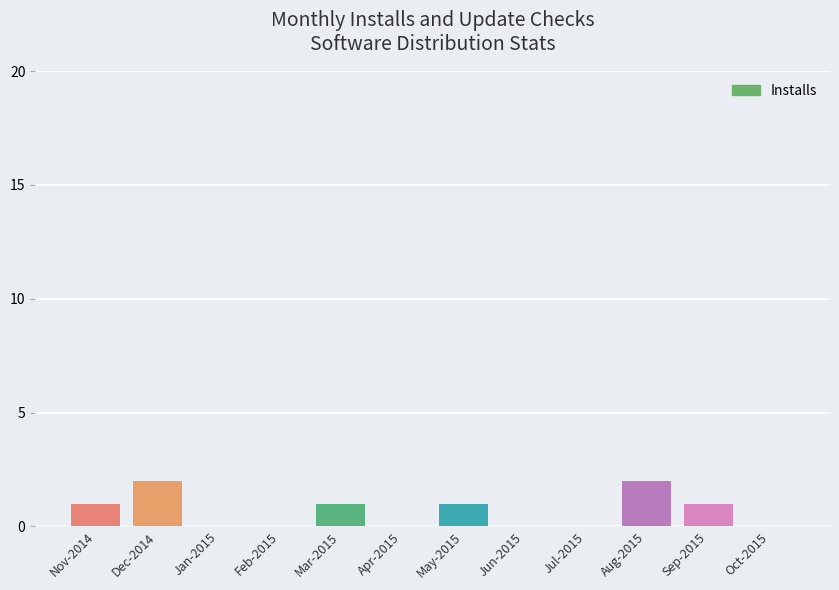

What is the sum of all values?

8